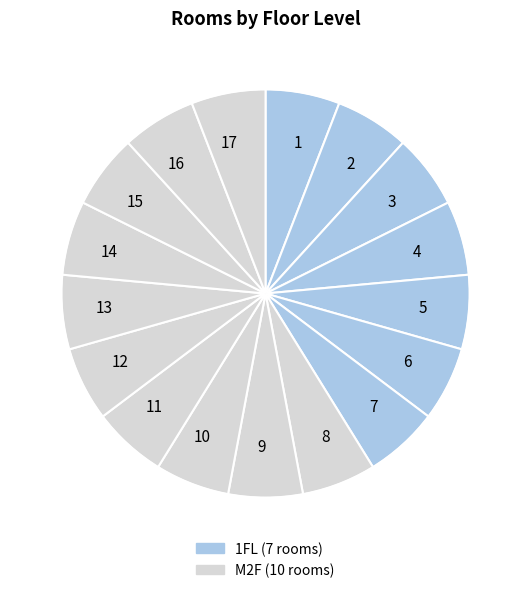

Is the sum of 12 and 9 greater than half?

No